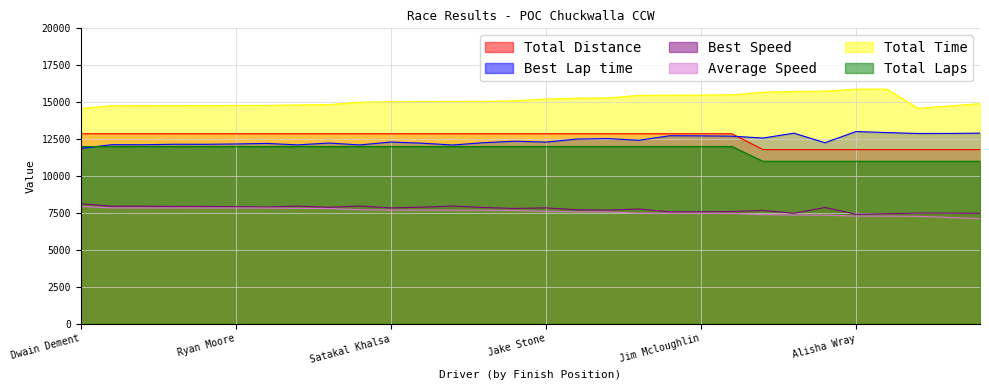

In Best Lap time, how many points are higher than both neighbors (excluding endpoints)?

10